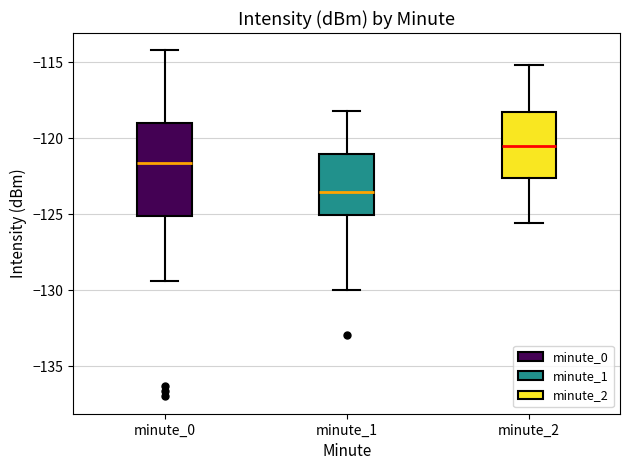

Which box has the lowest median line?

minute_1